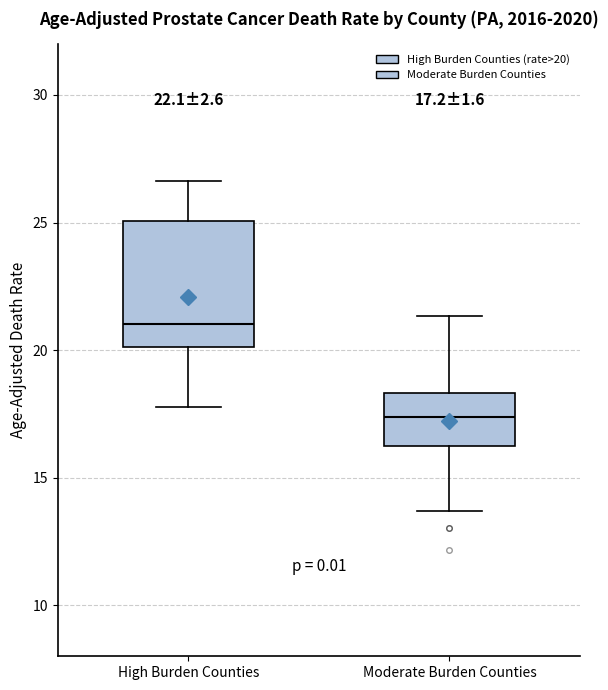

Which box's median line is the highest?

High Burden Counties